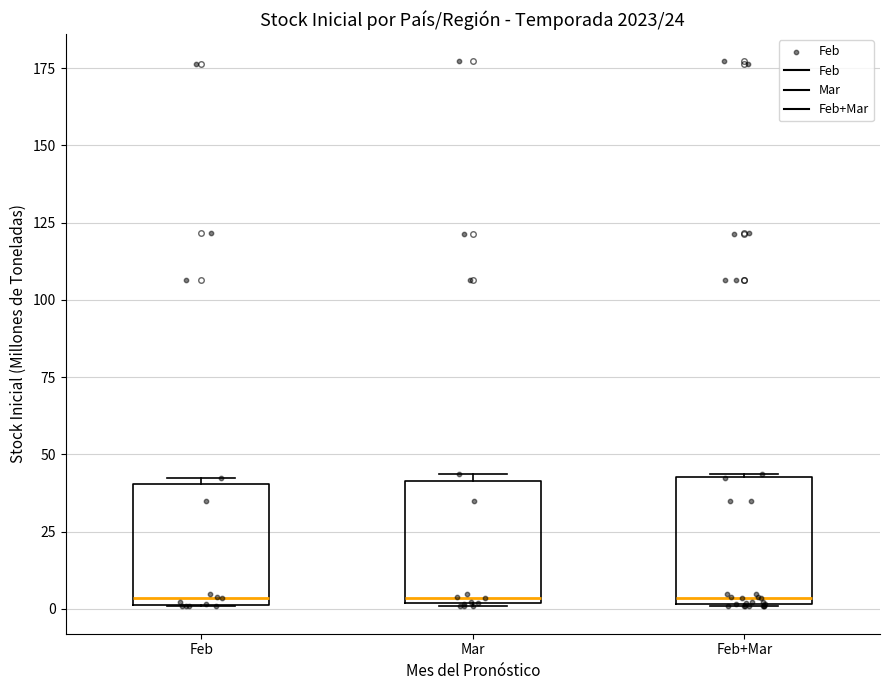

Where is the lower edge of the box for Mar on the y-axis? The values are not printed on the chart, so give them approximately, as read against the axis.

0